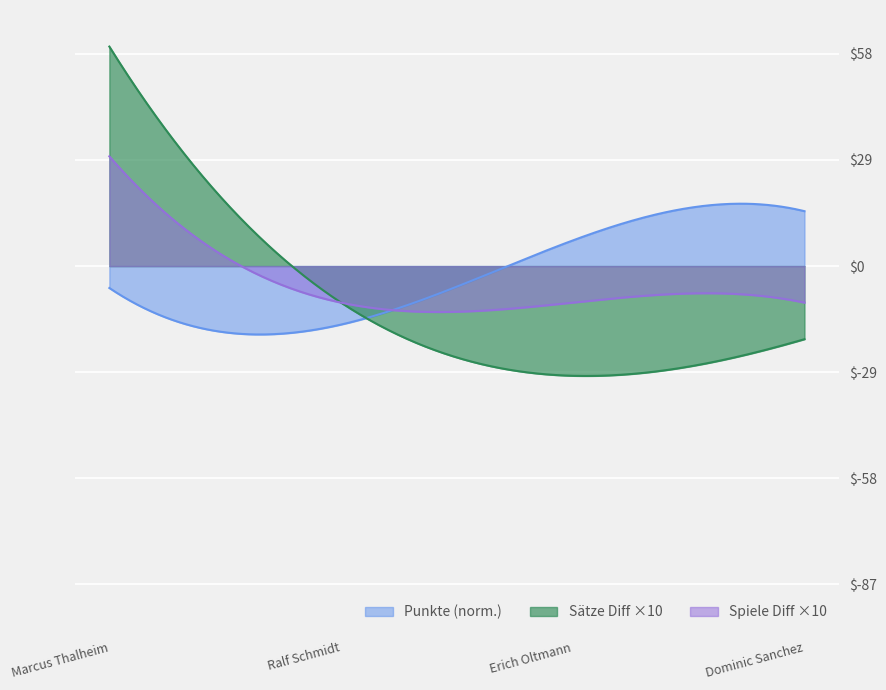

What is the minimum value shown in the chart?

-30.0